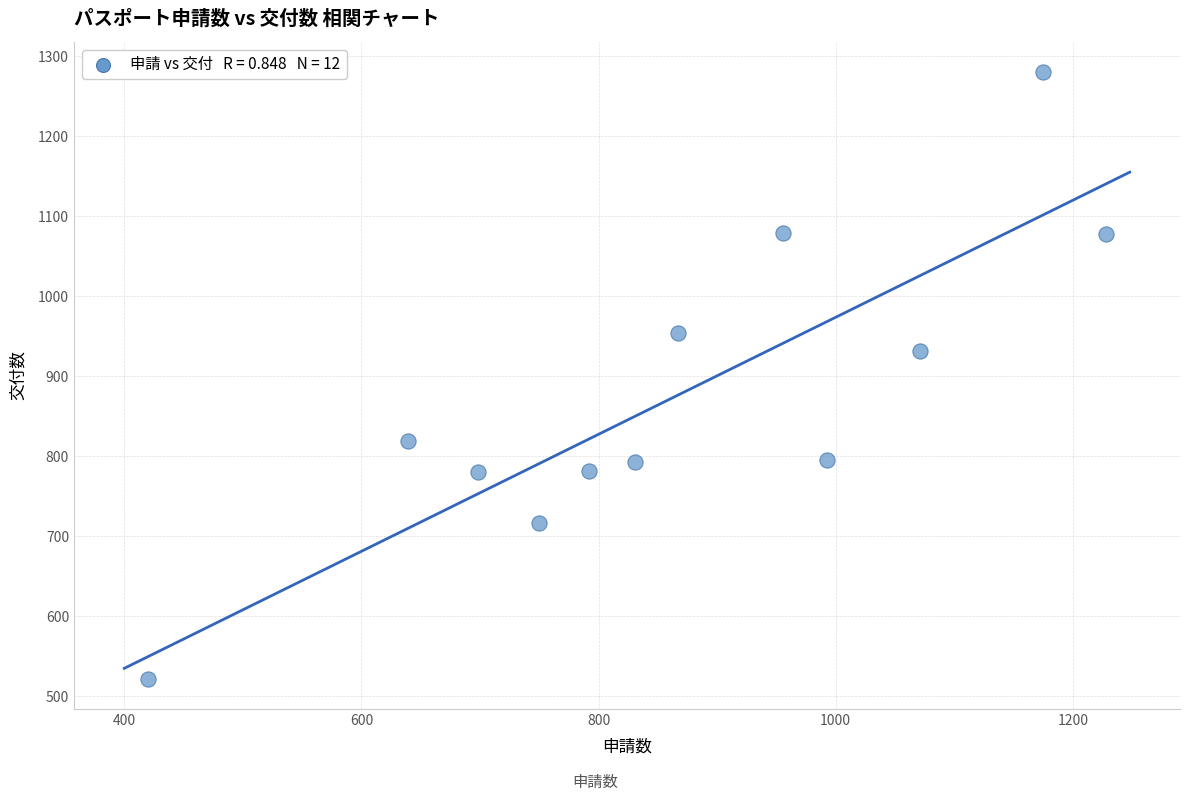

What is the average Y value?

877